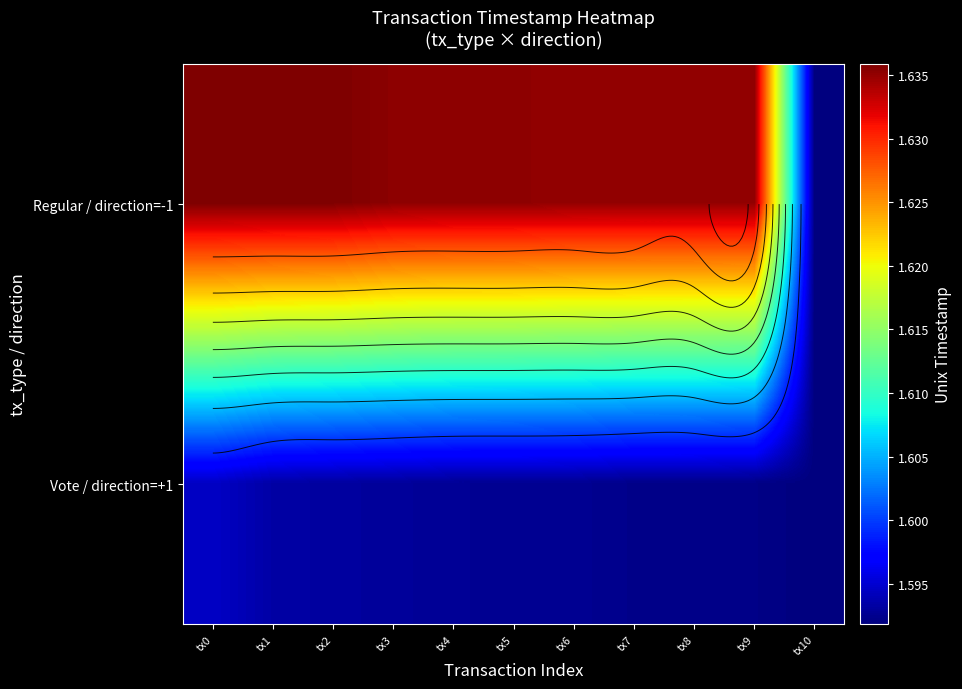

Rank the series by their average value, from lowest to highest.

Vote / direction=+1, Regular / direction=-1